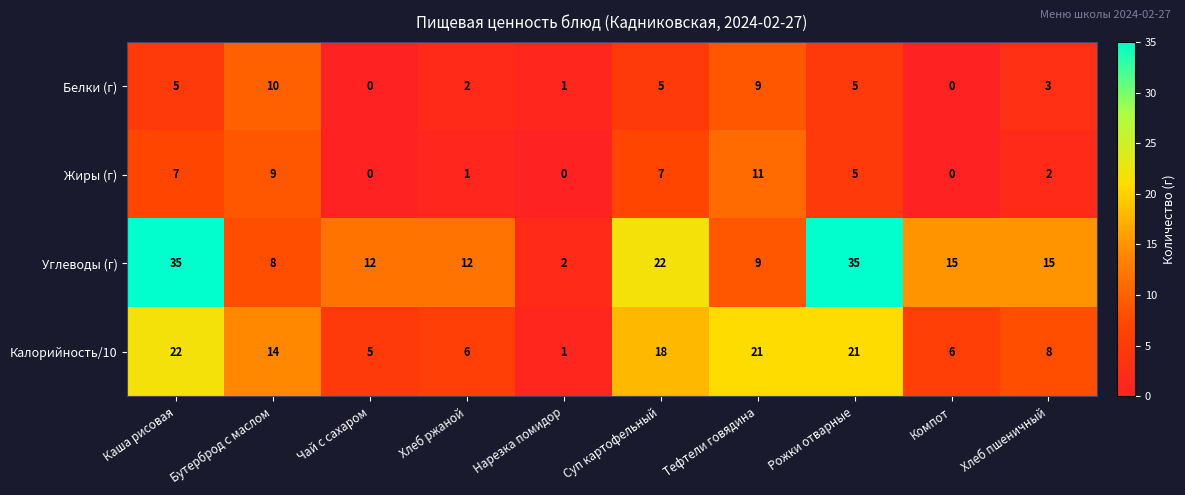

True or false: Углеводы (г) has a value of 9 at Рожки отварные.

False